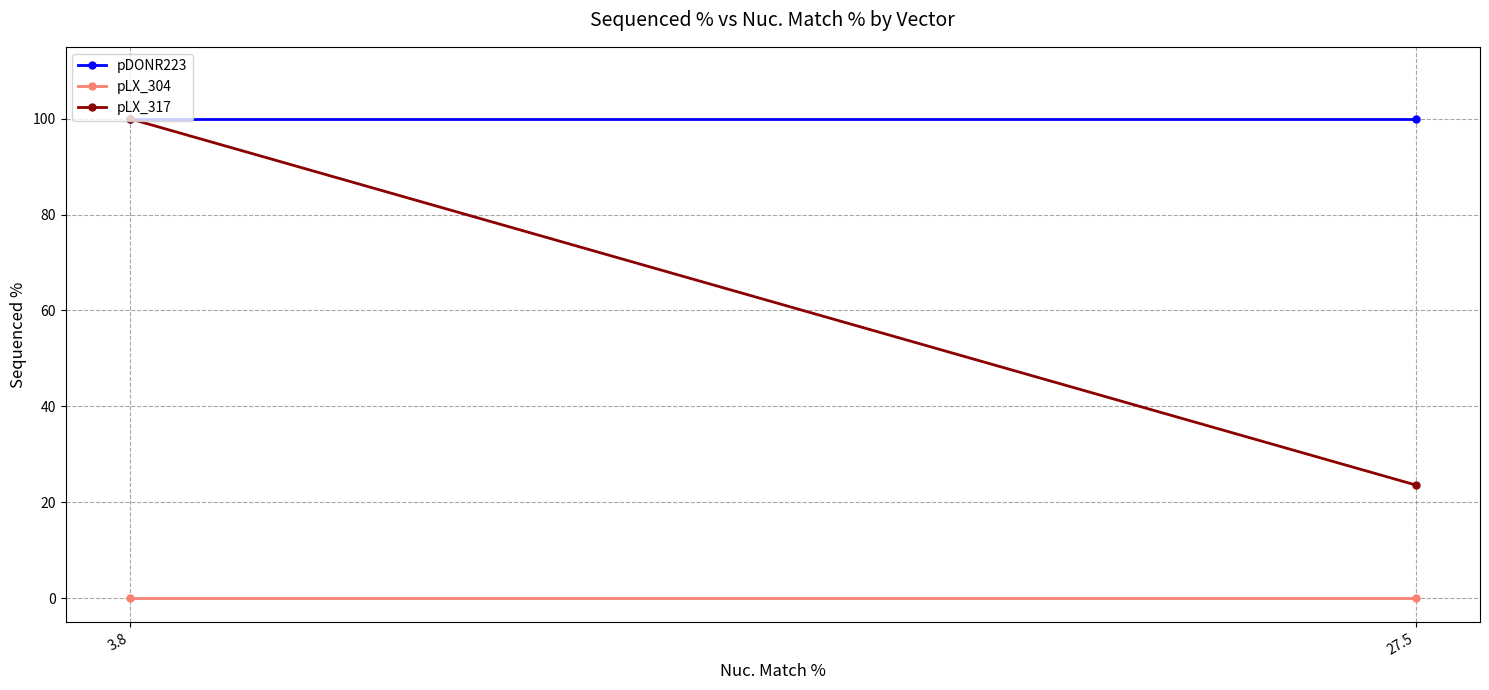

List the series in order of their overall mean, highest first.

pDONR223, pLX_317, pLX_304